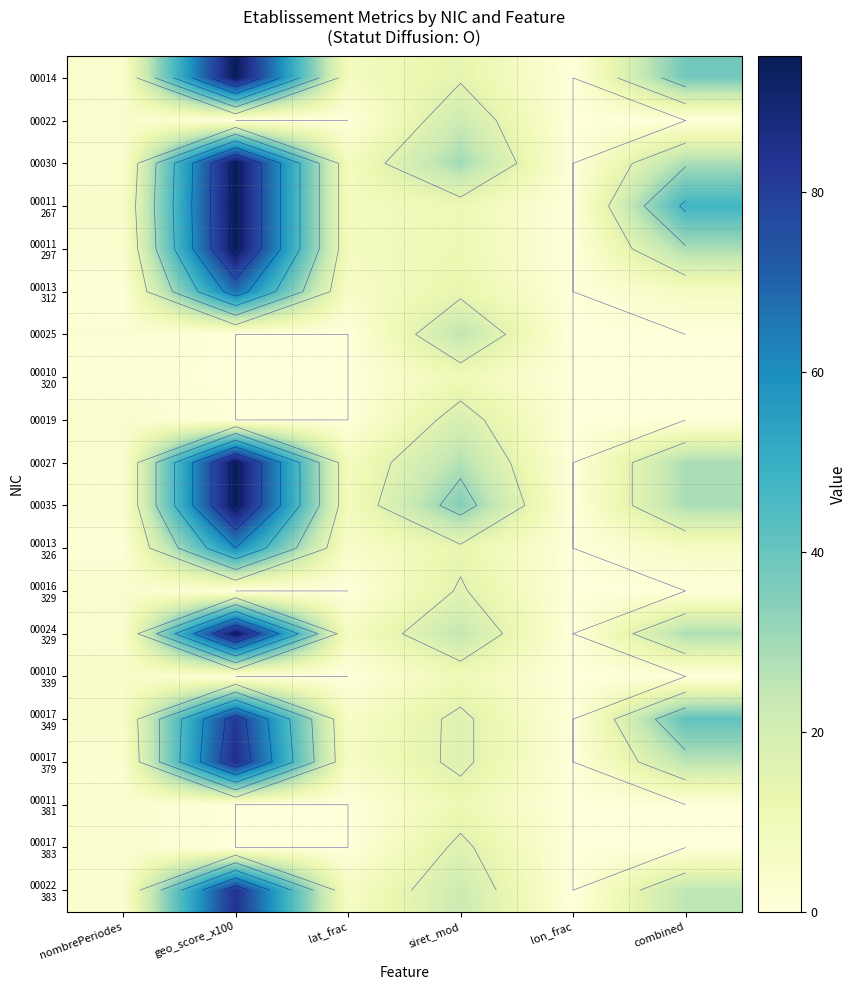

Is it true that 00017 349 equals 24.4 at combined?

False